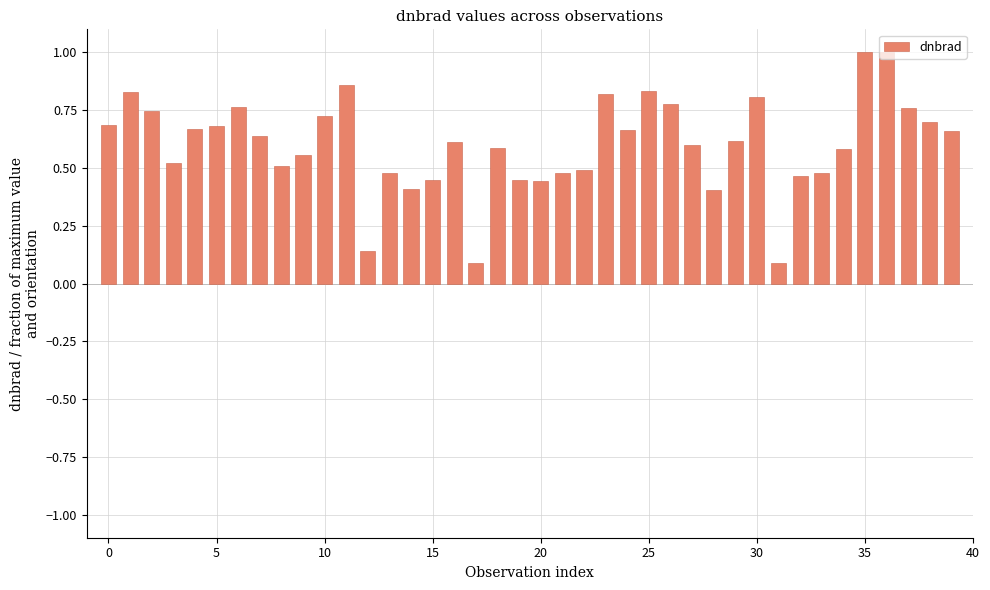

What is the greatest value displayed?

1.0